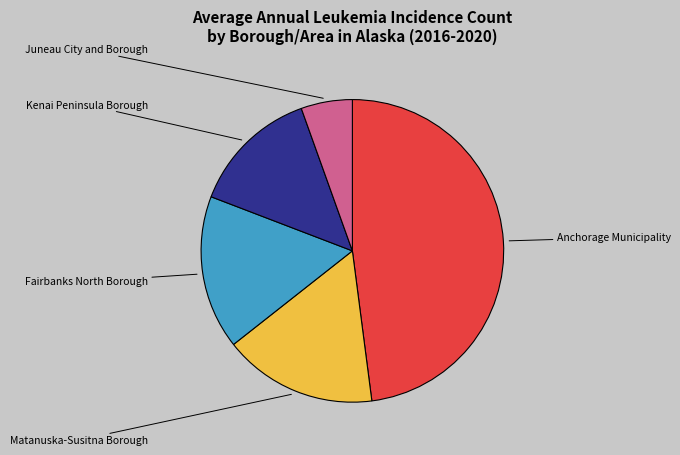

Is there a majority slice in this chart?

No